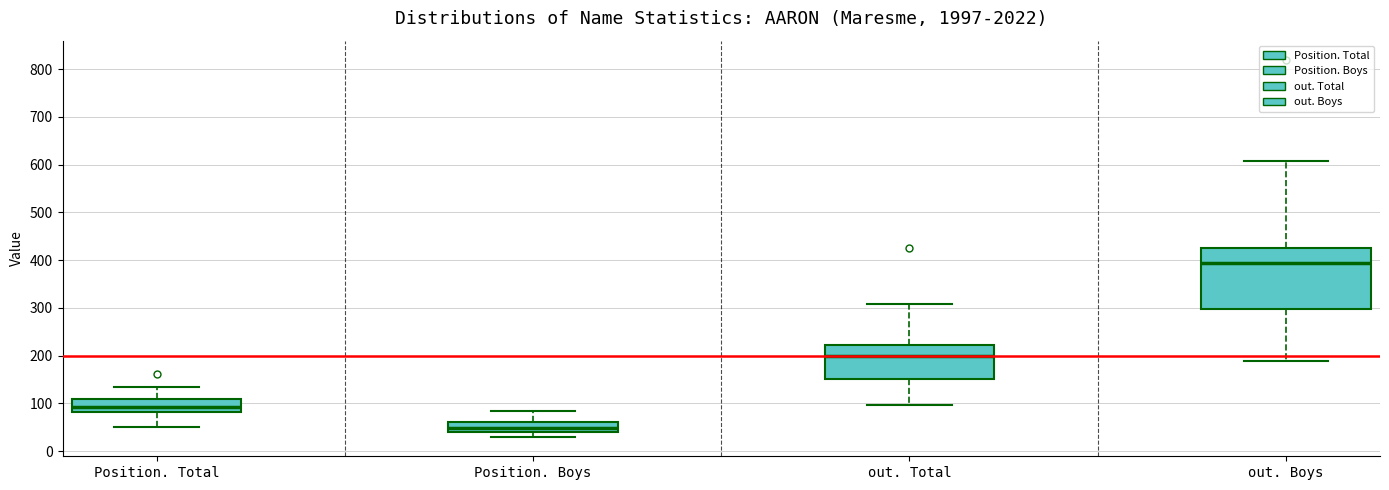

Which box is the tallest, from its lower edge to its upper edge?

out. Boys